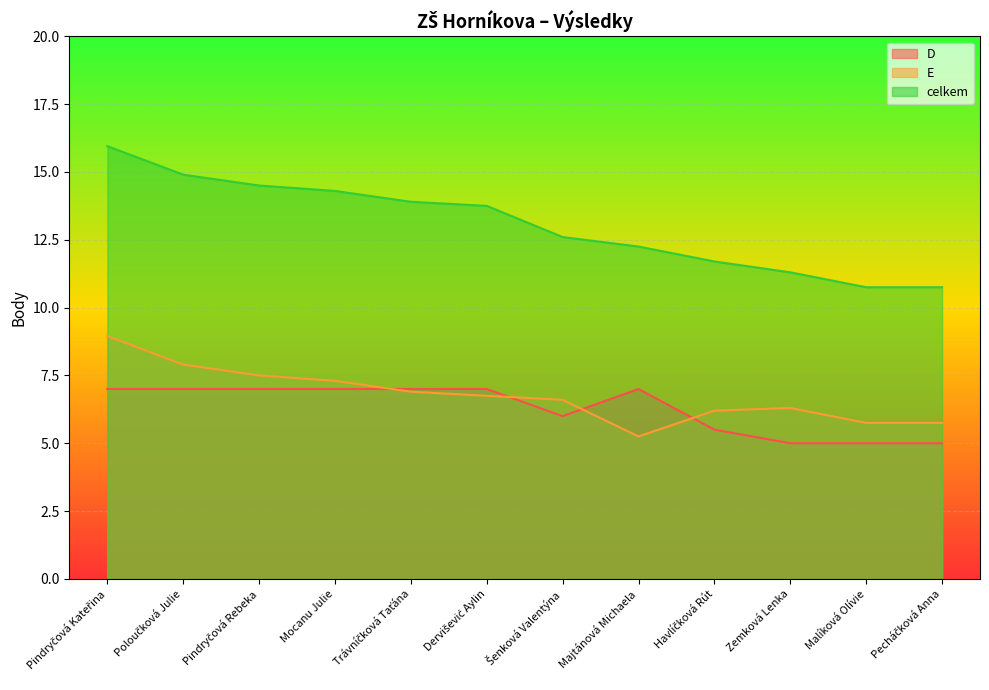

What is the difference between the maximum and minimum values in the D series?

2.0